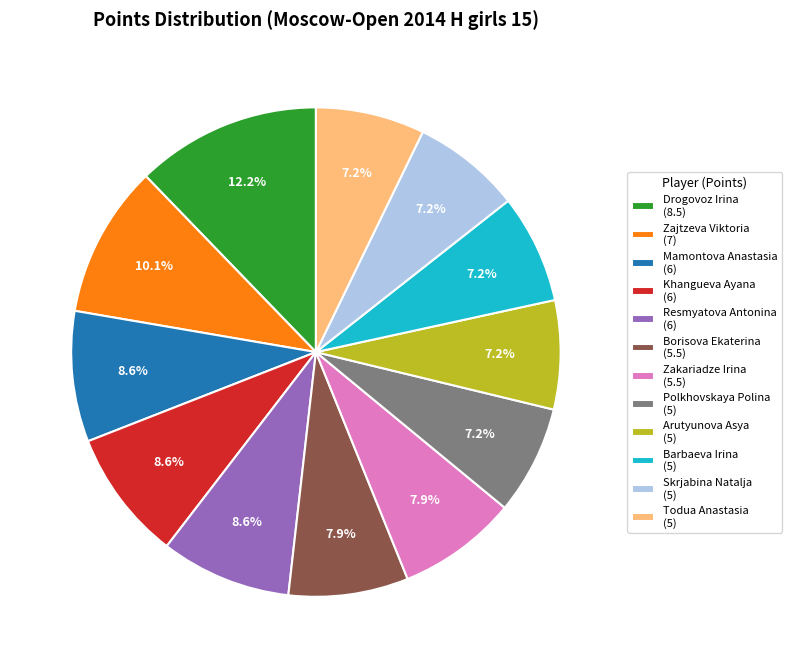

To the nearest percent, what is the average slice percentage?

8%